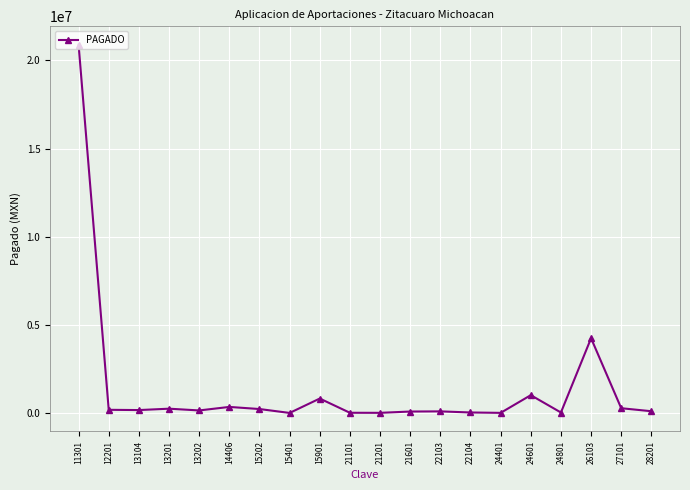

At which label does the data first exceed 170143?

11301